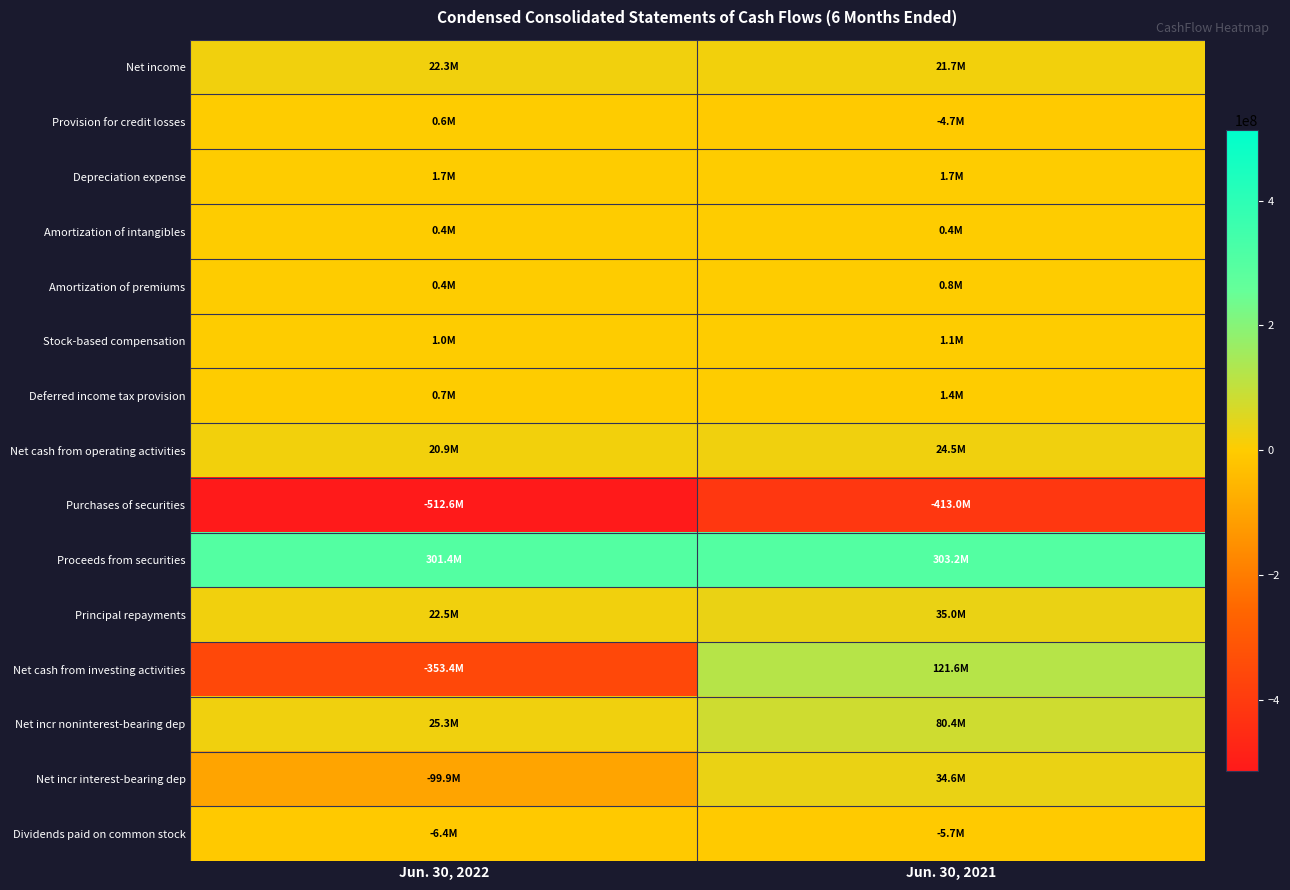

Reading left to right, list all the values displayed in this chart.

Net income: Jun. 30, 2022=22302000	Jun. 30, 2021=21722000
Provision for credit losses: Jun. 30, 2022=561000	Jun. 30, 2021=-4671000
Depreciation expense: Jun. 30, 2022=1678000	Jun. 30, 2021=1731000
Amortization of intangibles: Jun. 30, 2022=353000	Jun. 30, 2021=377000
Amortization of premiums: Jun. 30, 2022=412000	Jun. 30, 2021=805000
Stock-based compensation: Jun. 30, 2022=1022000	Jun. 30, 2021=1115000
Deferred income tax provision: Jun. 30, 2022=691000	Jun. 30, 2021=1376000
Net cash from operating activities: Jun. 30, 2022=20851000	Jun. 30, 2021=24478000
Purchases of securities: Jun. 30, 2022=-512561000	Jun. 30, 2021=-412971000
Proceeds from securities: Jun. 30, 2022=301395000	Jun. 30, 2021=303155000
Principal repayments: Jun. 30, 2022=22506000	Jun. 30, 2021=35003000
Net cash from investing activities: Jun. 30, 2022=-353367000	Jun. 30, 2021=121638000
Net incr noninterest-bearing dep: Jun. 30, 2022=25294000	Jun. 30, 2021=80359000
Net incr interest-bearing dep: Jun. 30, 2022=-99944000	Jun. 30, 2021=34633000
Dividends paid on common stock: Jun. 30, 2022=-6400000	Jun. 30, 2021=-5654000